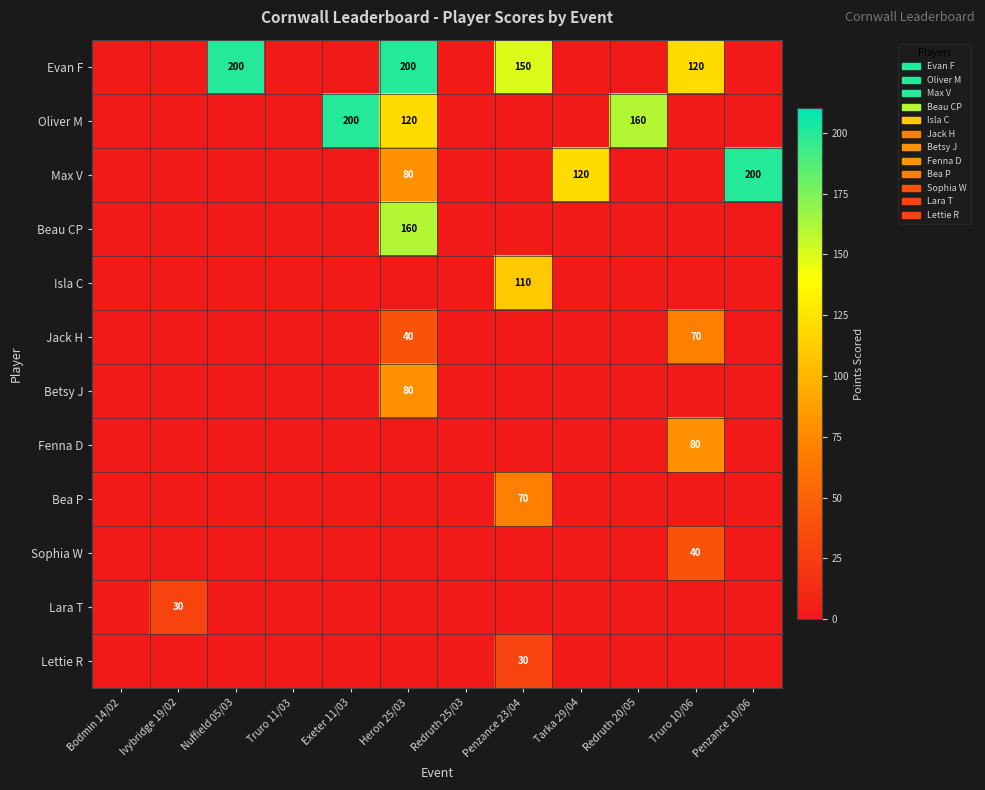

What is the greatest value displayed?

200